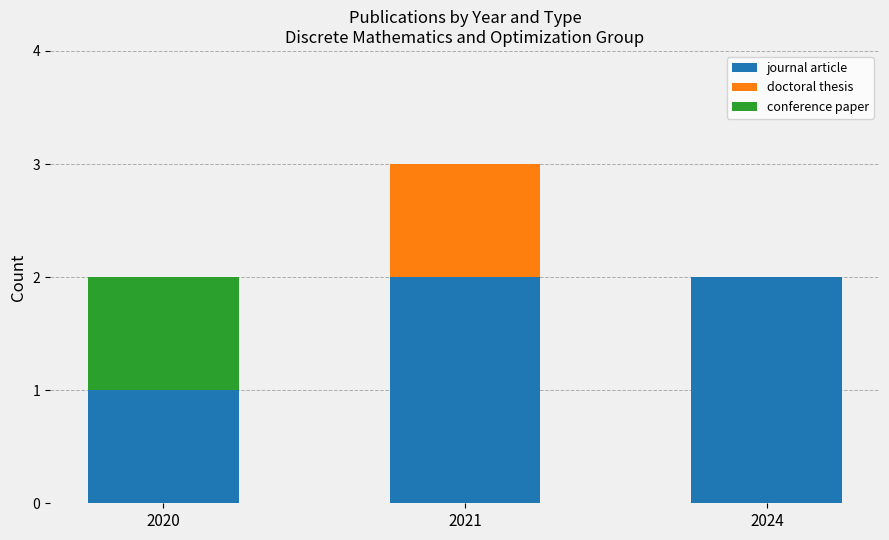

The journal article series shows 3 at 2024. True or false?

False